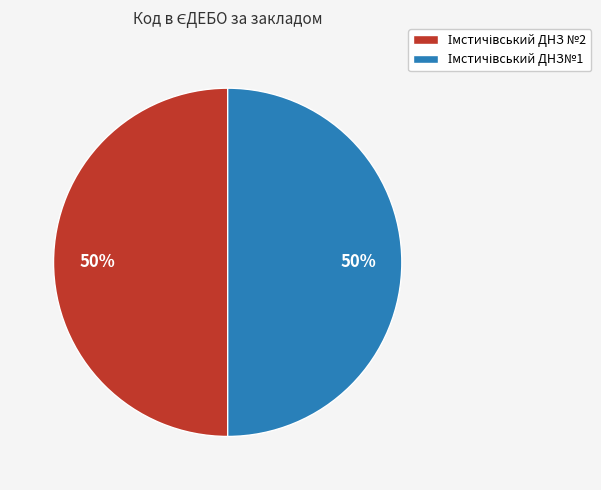

To the nearest percent, what is the average slice percentage?

50%